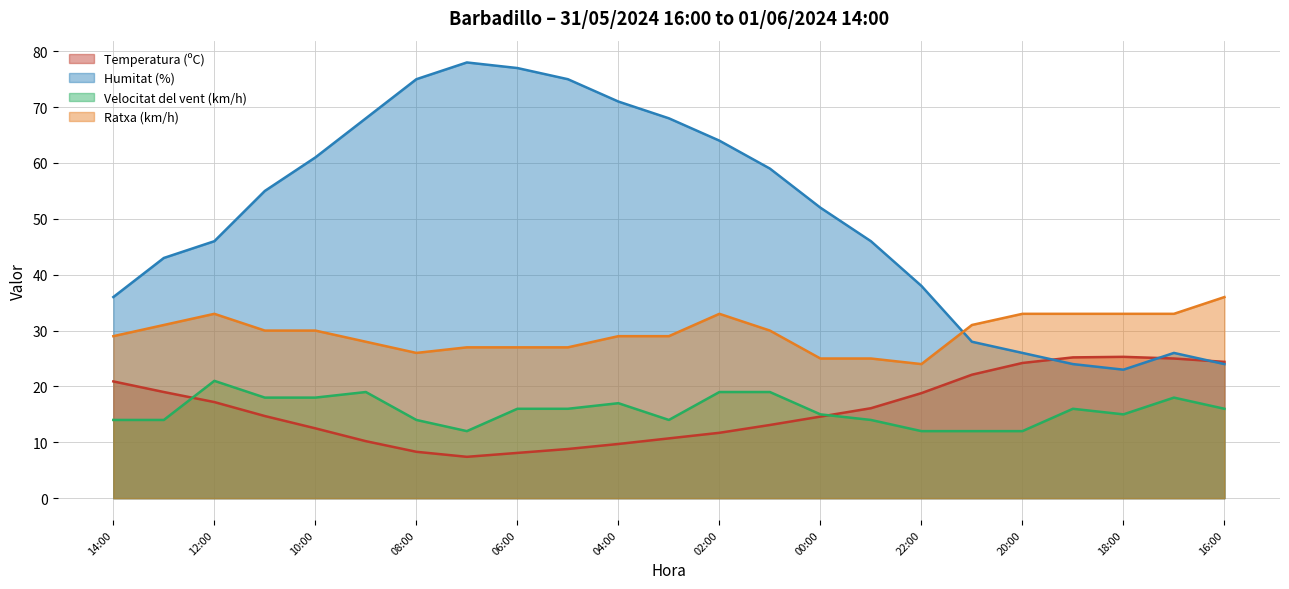

What are all the series names shown in the legend?

Temperatura (ºC), Humitat (%), Velocitat del vent (km/h), Ratxa (km/h)